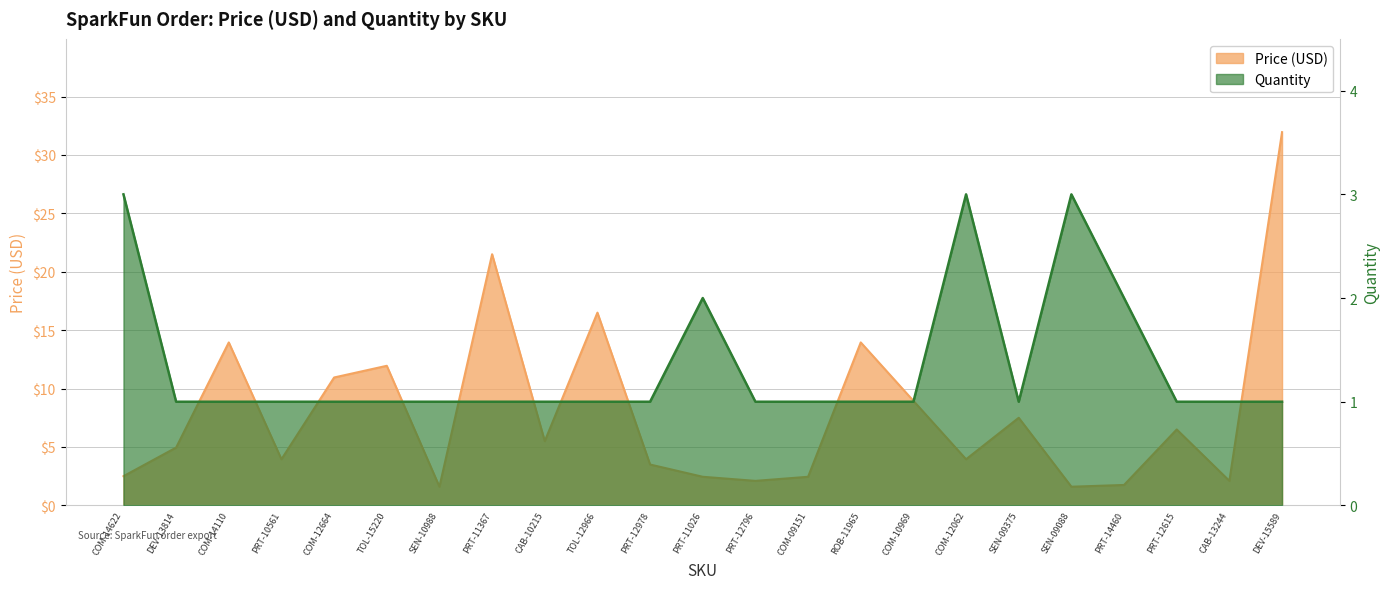

Rank the categories by Quantity value from highest to lowest.

COM-14622, COM-12062, SEN-09088, PRT-11026, PRT-14460, DEV-13814, COM-14110, PRT-10561, COM-12664, TOL-15220, SEN-10988, PRT-11367, CAB-10215, TOL-12966, PRT-12978, PRT-12796, COM-09151, ROB-11965, COM-10969, SEN-09375, PRT-12615, CAB-13244, DEV-15589